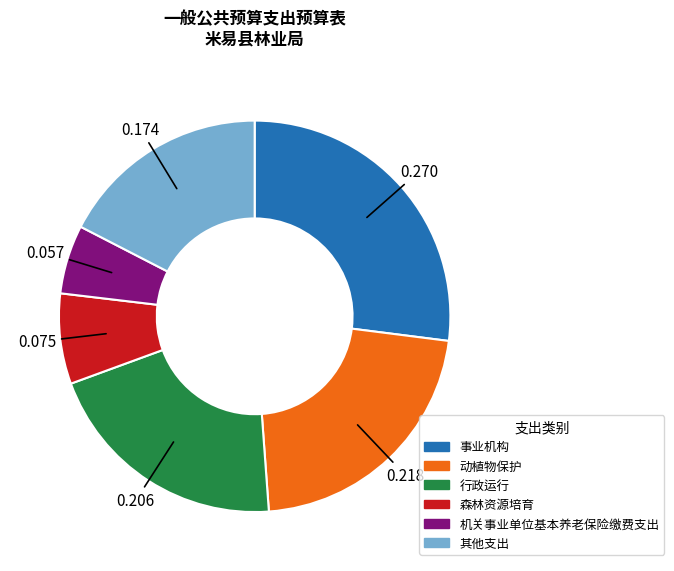

Is there any slice that represents more than half of the pie?

No